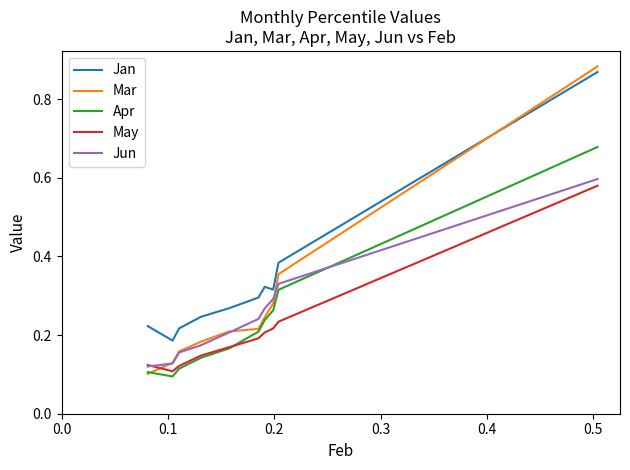

Which series has the largest range (max minus min)?

Mar